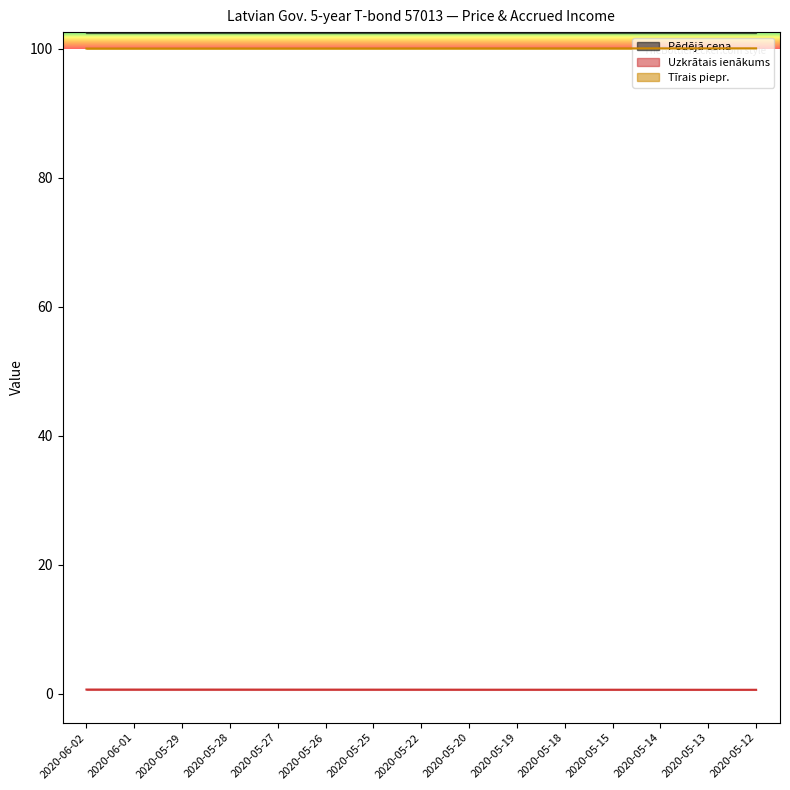

At which label does Tīrais piepr. reach its peak?

2020-05-12